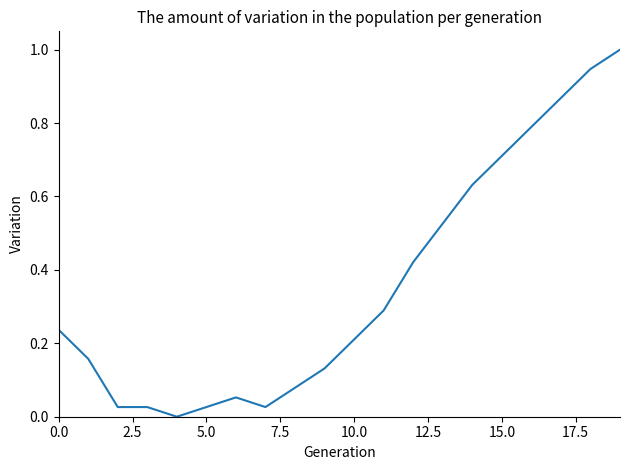

What is the difference between the maximum and minimum values?

1.0